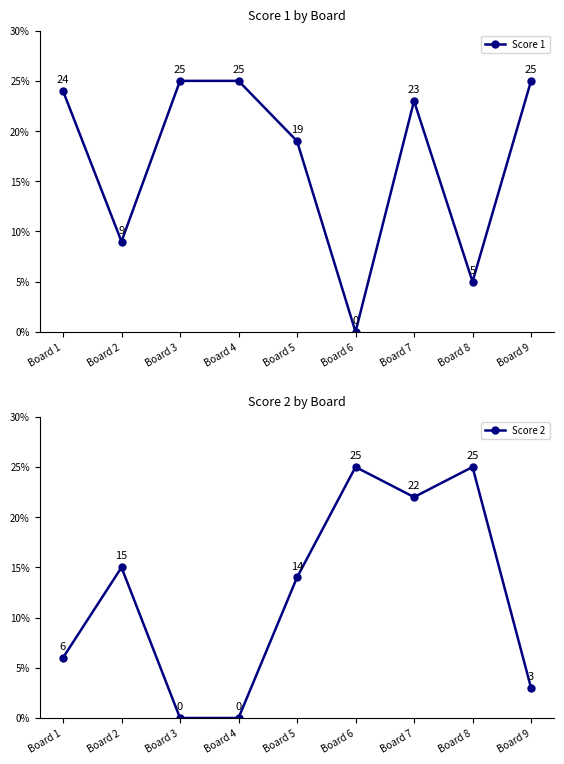

Rank the series by their maximum value, from lowest to highest.

Score 1, Score 2